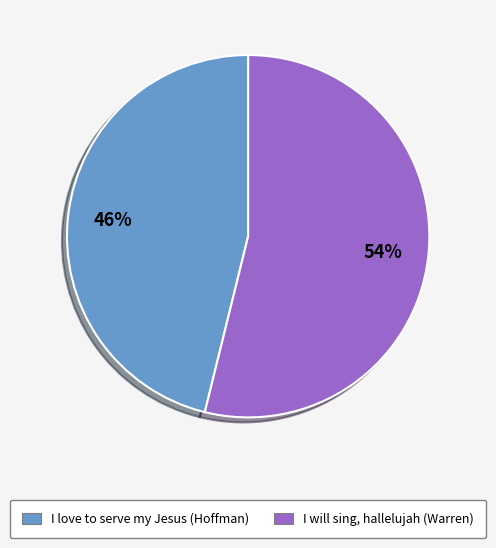

Does I will sing, hallelujah (Warren) represent more than half of the total?

Yes